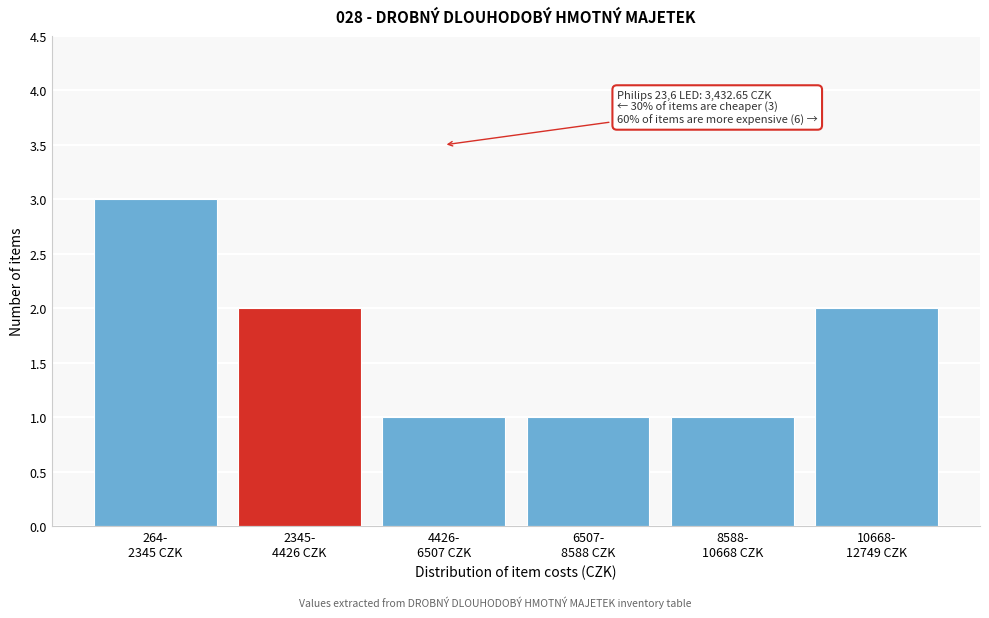

Reading right to left, extract all data points from this chart.

2	1	1	1	2	3